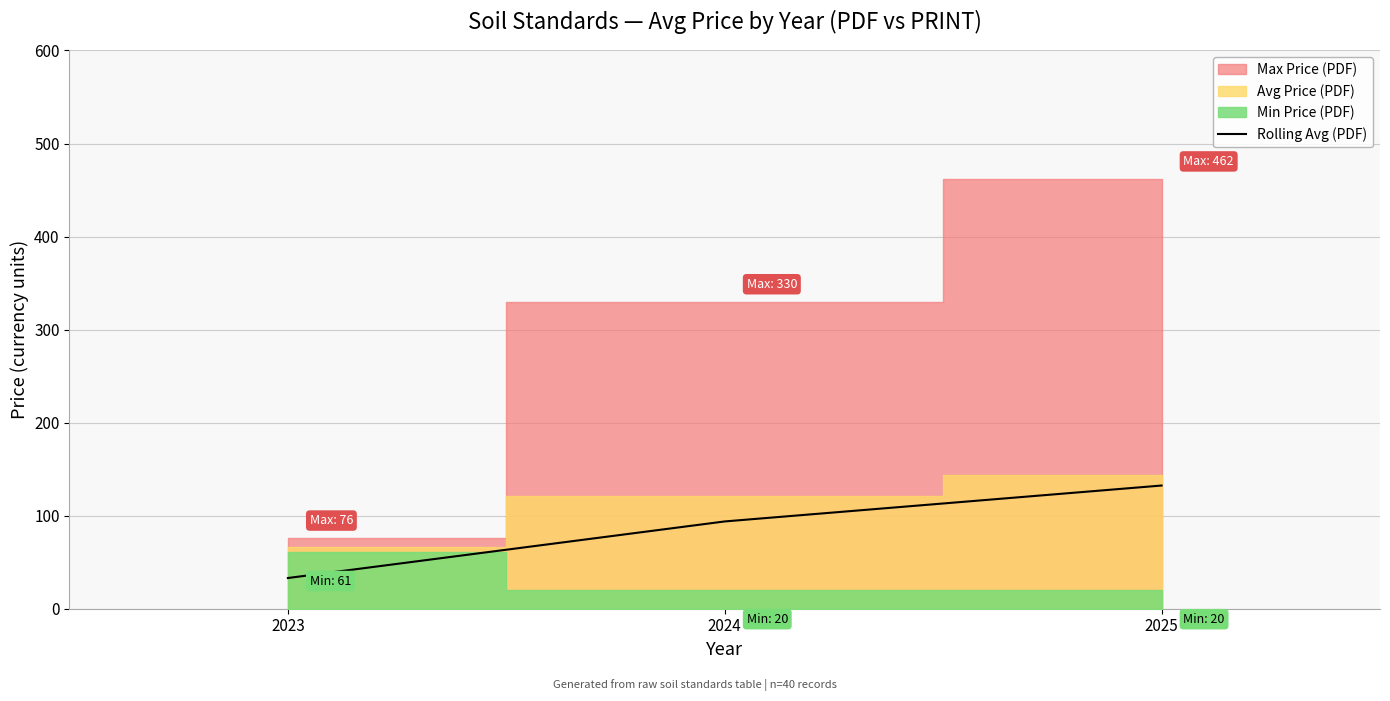

What is the value of the 1st point from the left?

33.0